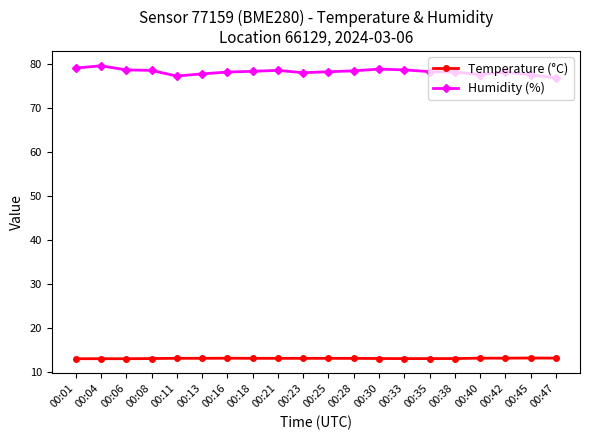

What is the difference between the second highest and second lowest values in the Humidity (%) series?

1.8